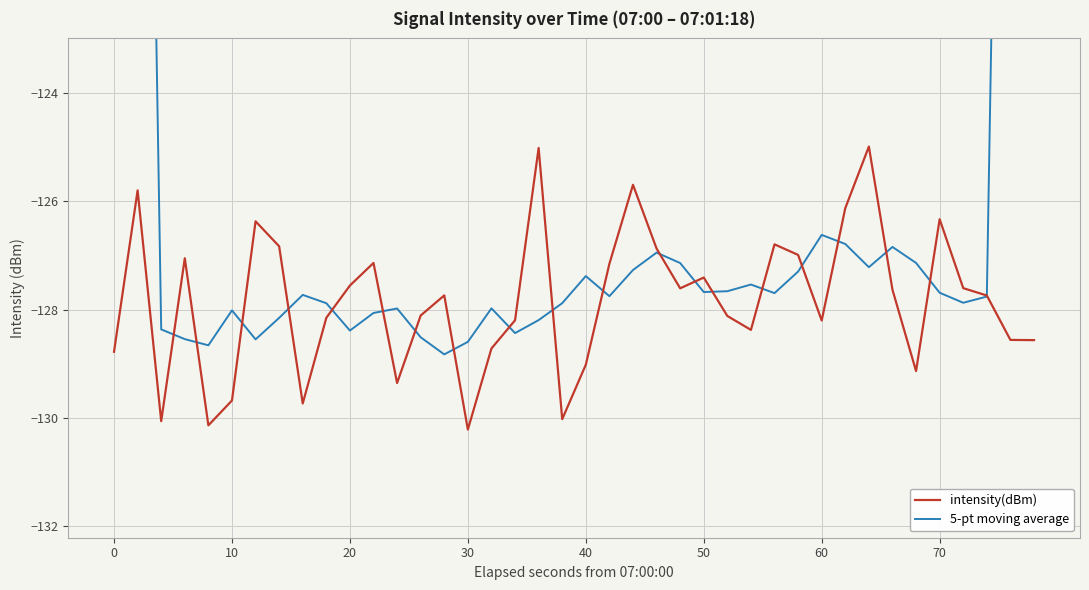

True or false: intensity(dBm) has a value of -128.8 at 0.

True